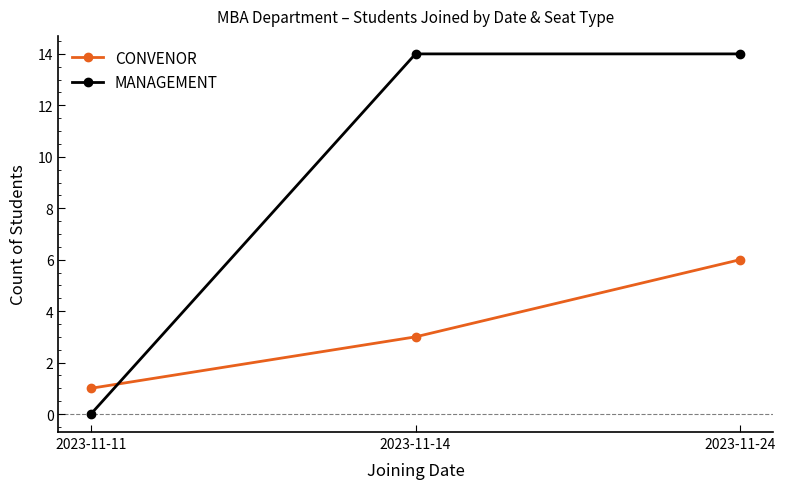

Which category has the lowest value across all series?

2023-11-11